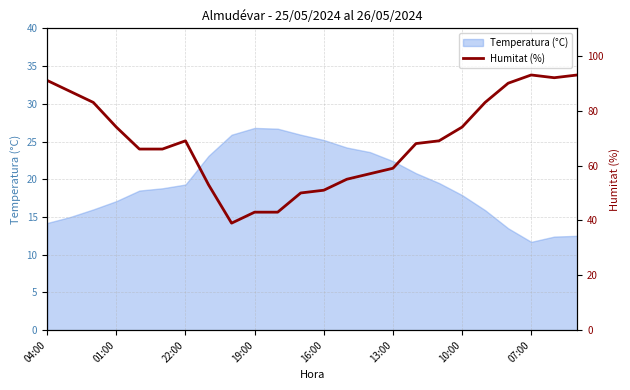

The value of Temperatura (°C) at 01:00 is 17.1. True or false?

True